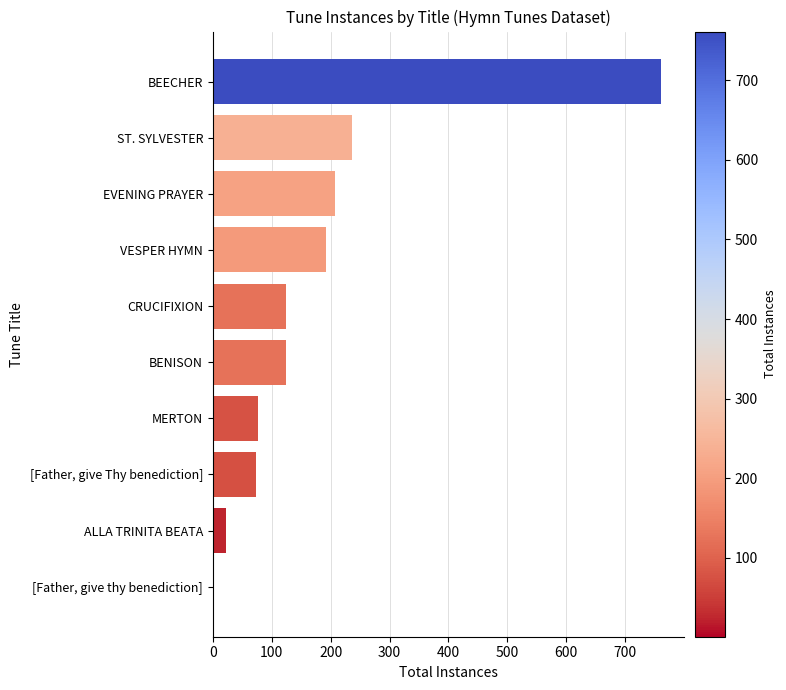

What is the sum of all values?

1821